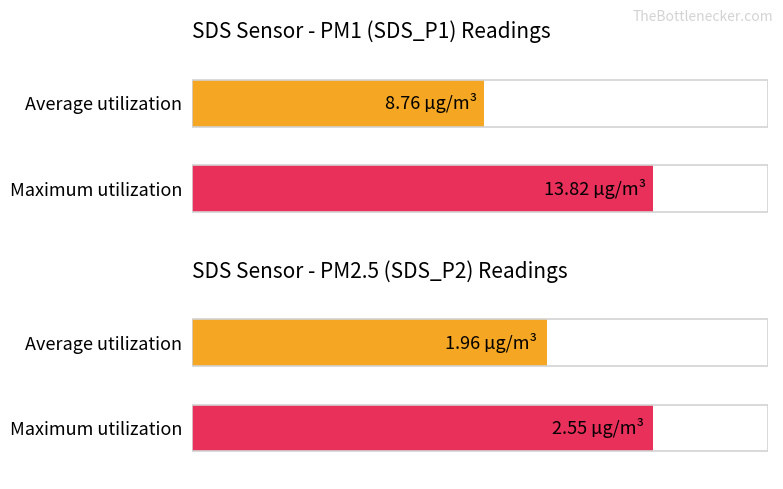

Which series has the largest total across all categories?

SDS_P1